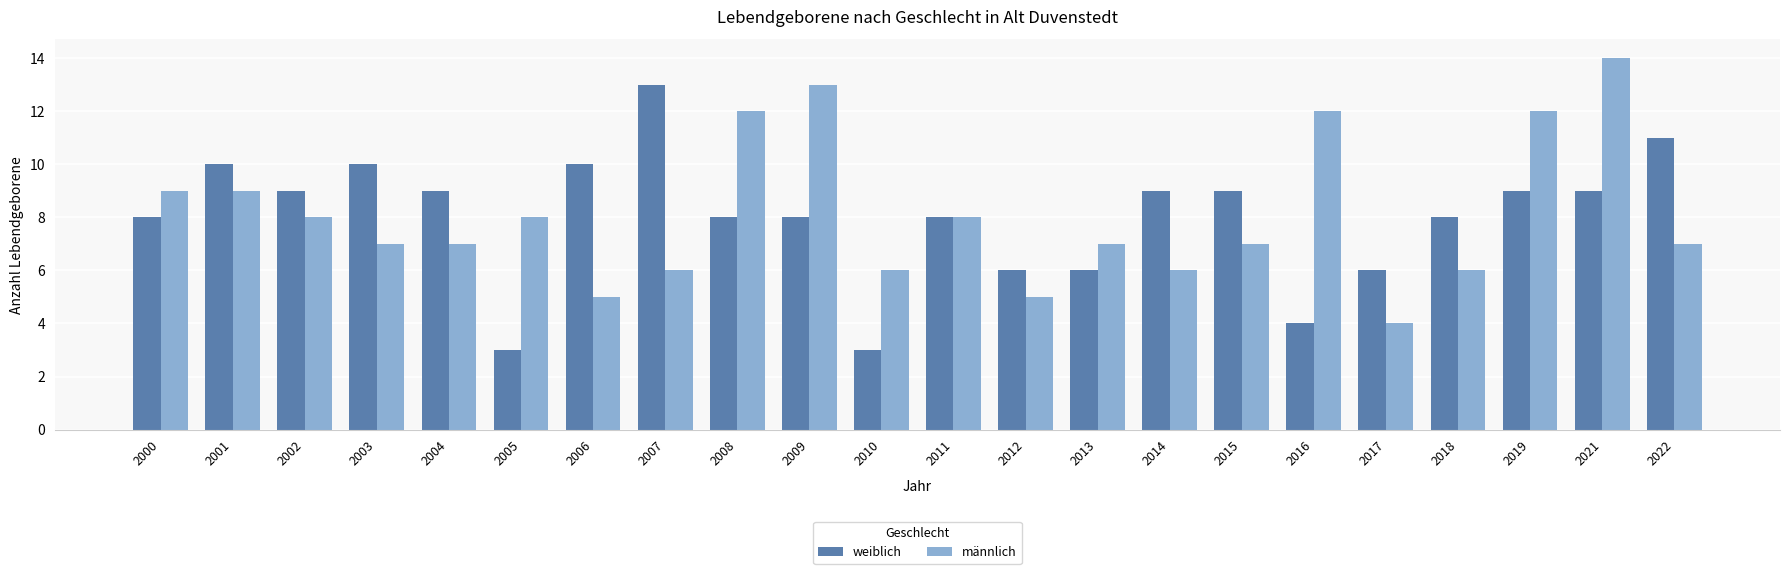

How many categories are shown in the chart?

22